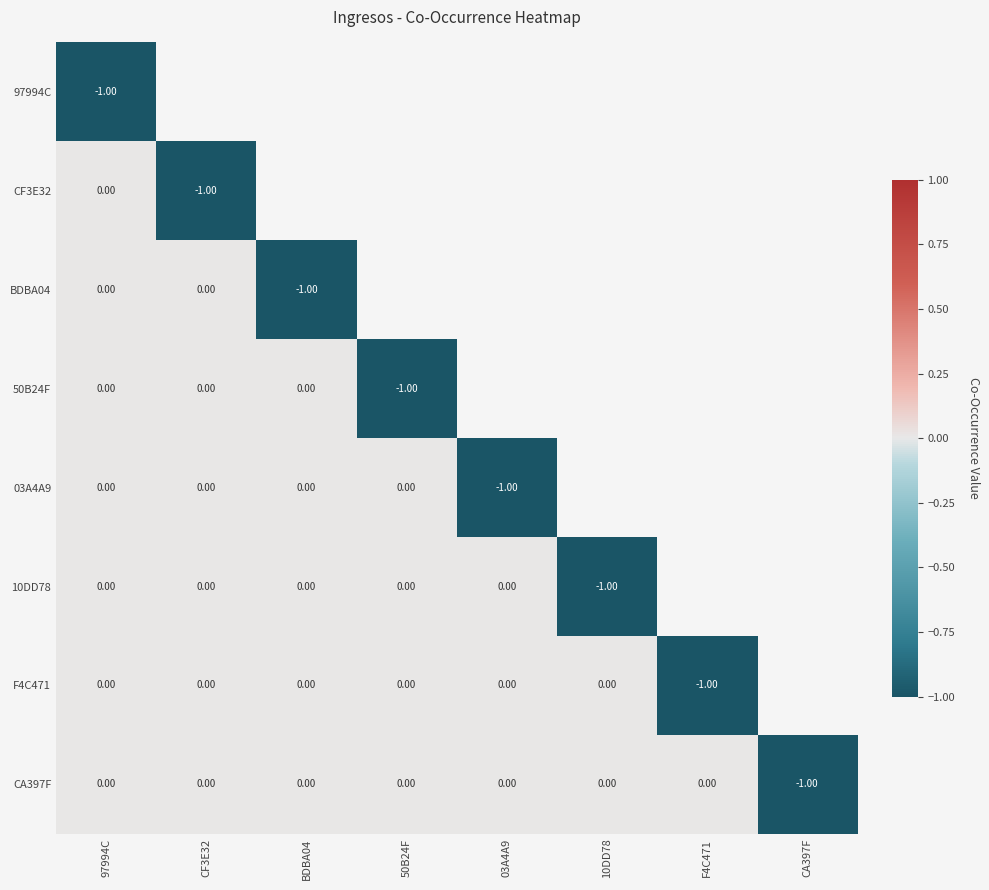

At which label is 03A4A9 closest to 0?

97994C